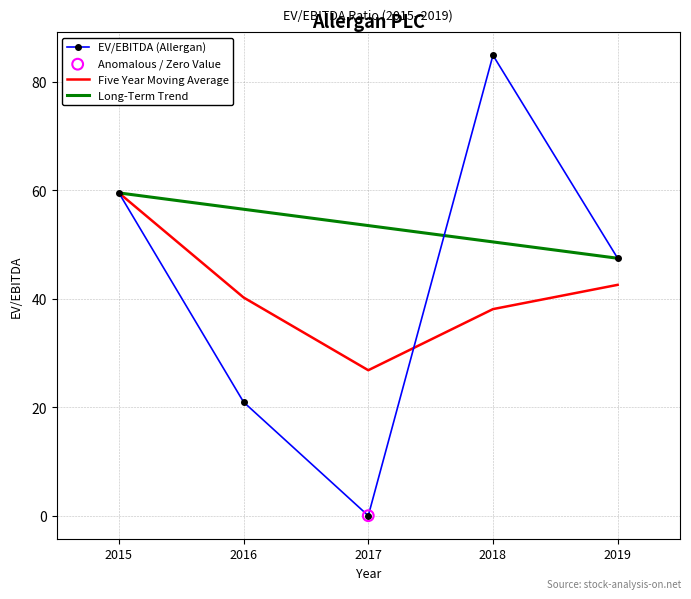

Which series has the widest spread of values?

EV/EBITDA (Allergan)